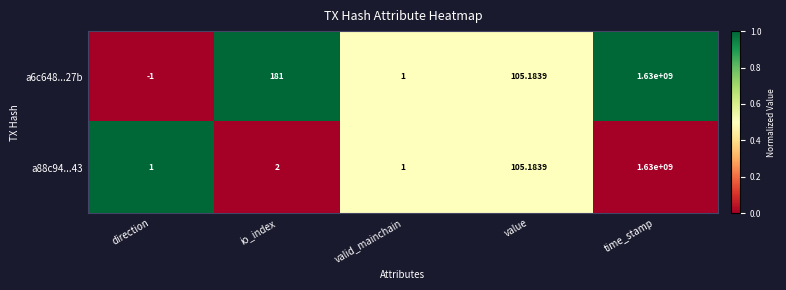

Is the value of a88c94...43 at time_stamp greater than the value of a6c648...27b at direction?

Yes